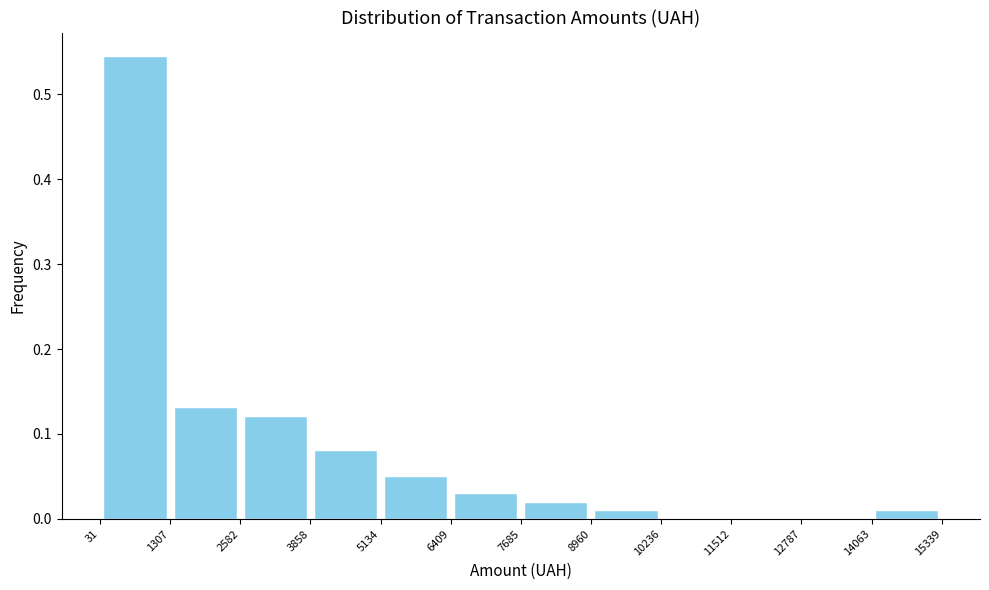

How tall is the bar that spans 8960 to 10236 on the x-axis? The values are not printed on the chart, so give them approximately, as read against the axis.

0.01